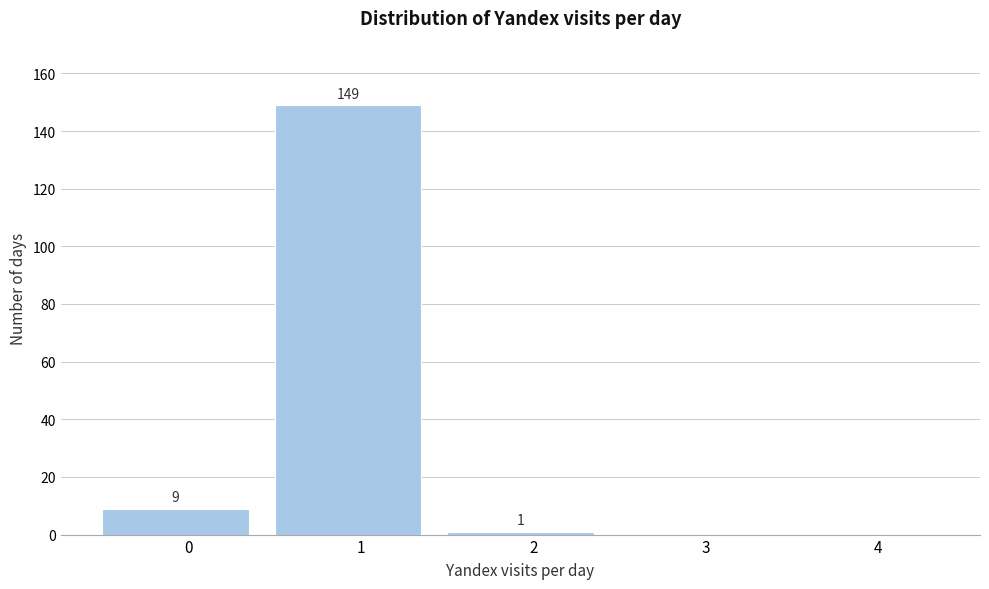

Reading right to left, list all the values displayed in this chart.

4=0	3=0	2=1	1=149	0=9